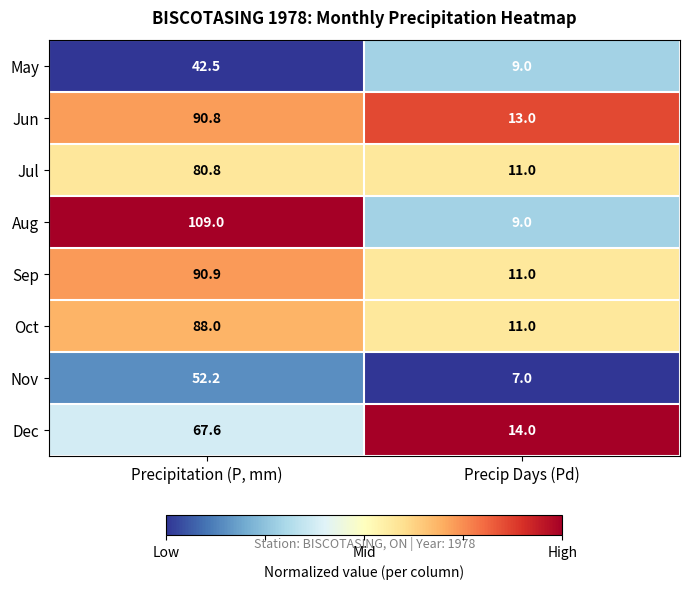

What is the difference between the highest and lowest values at Precip Days (Pd)?

7.0